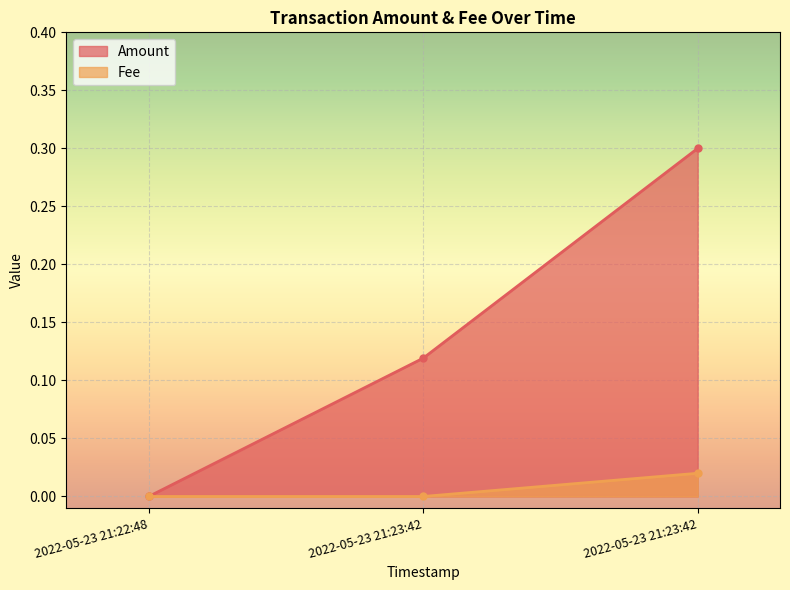

What is the difference between the maximum and second lowest values in the Amount series?

0.2